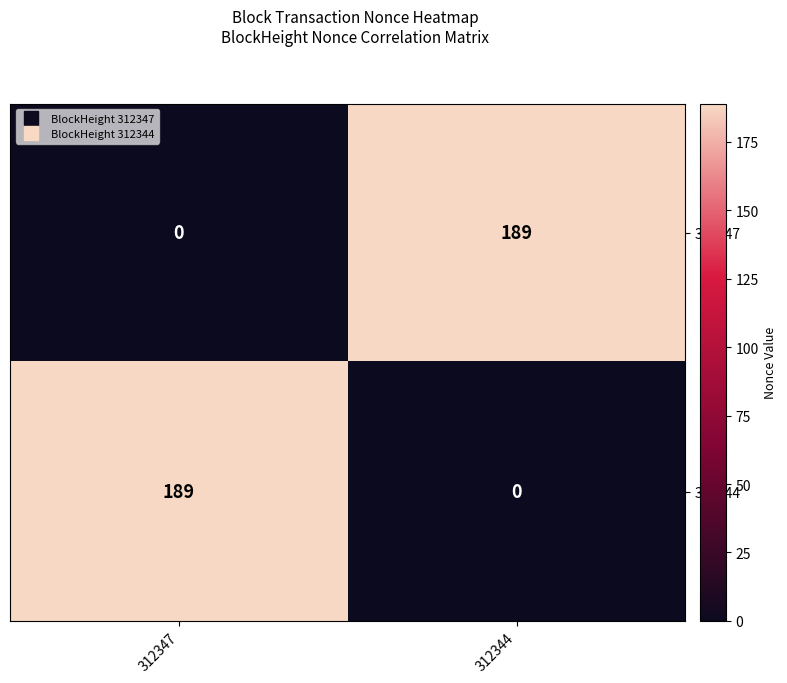

What is the greatest value displayed?

189